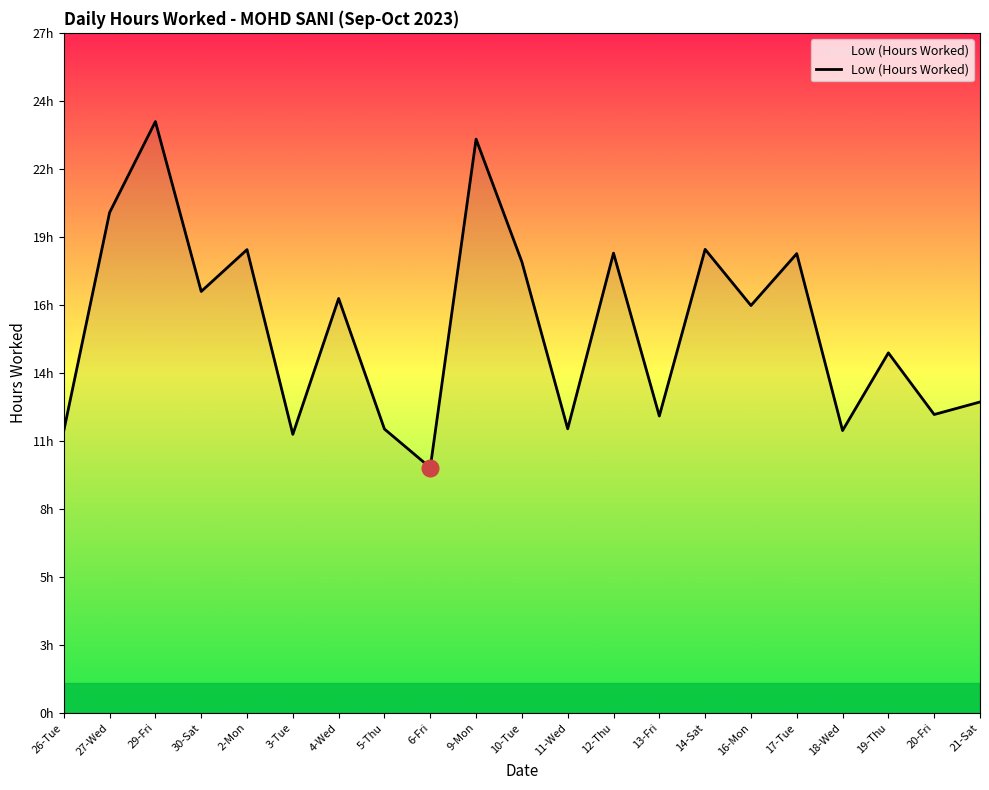

Is this an area chart (filled region under the line)?

Yes